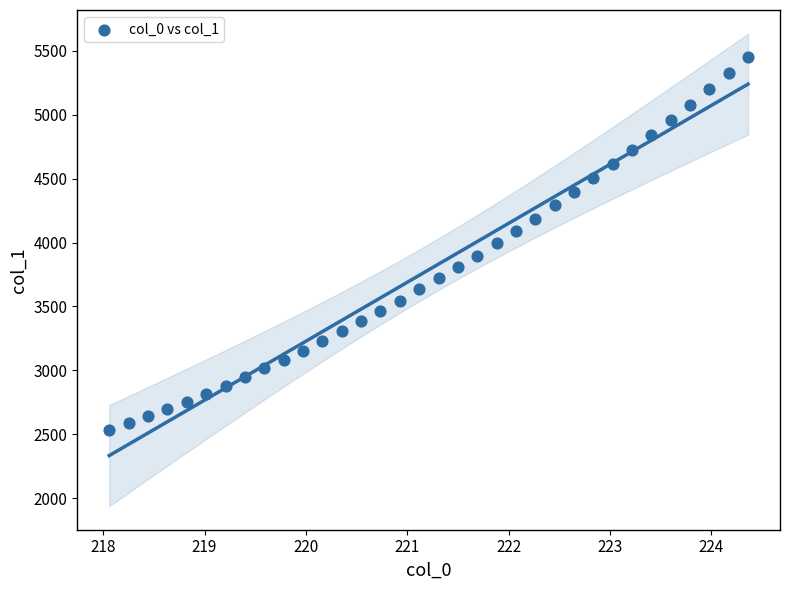

What is the range of Y values (max minus min)?

2922.0